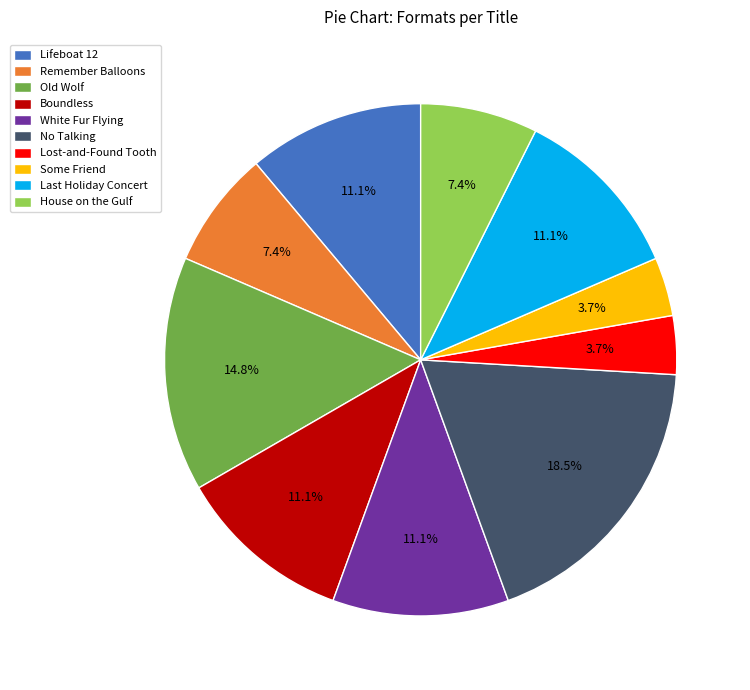

Which has a higher value, White Fur Flying or Lost-and-Found Tooth?

White Fur Flying